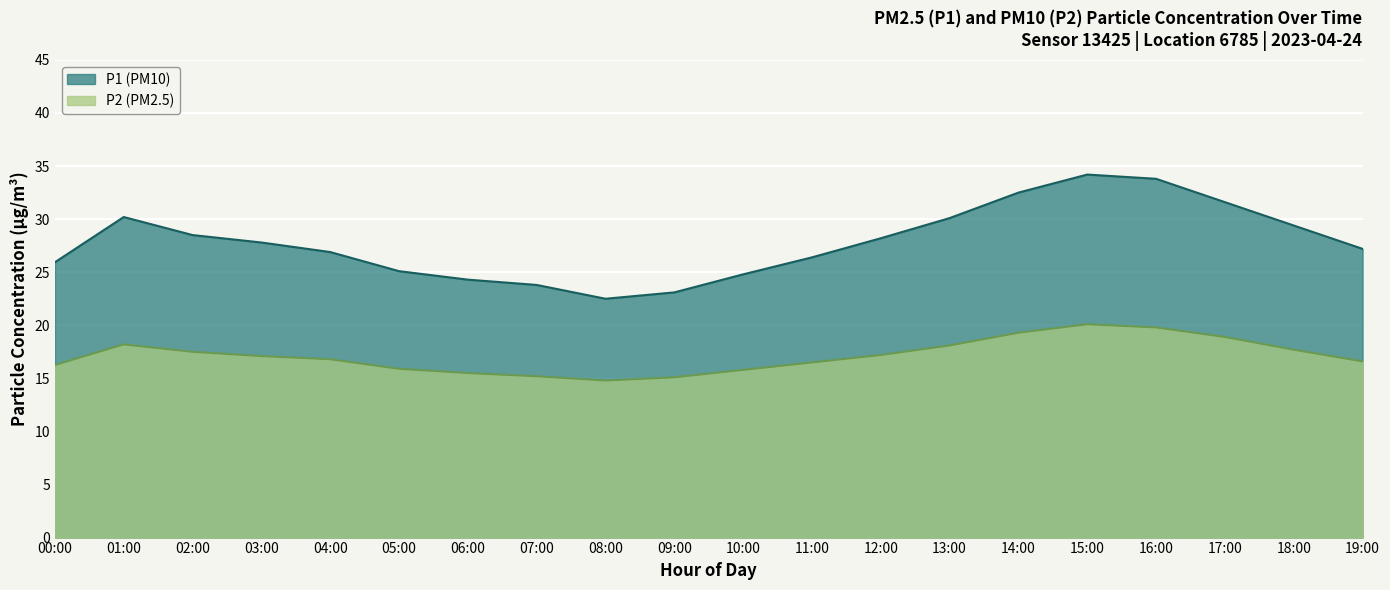

Which has a higher value, 17:00 or 07:00?

17:00